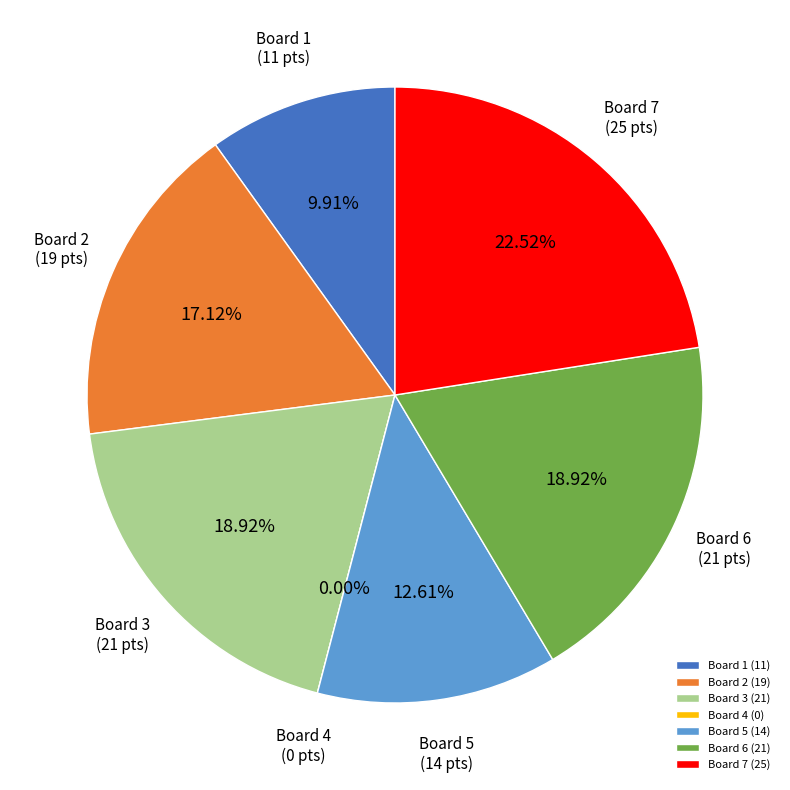

Which slice is the smallest?

4